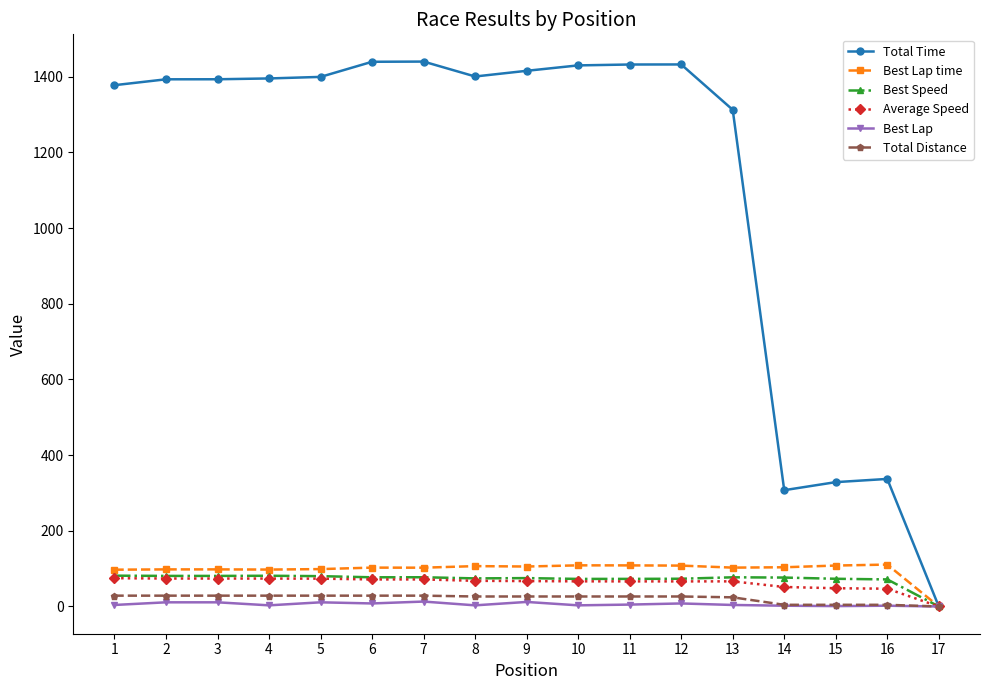

The value of Total Time at 9 is 802.5. True or false?

False